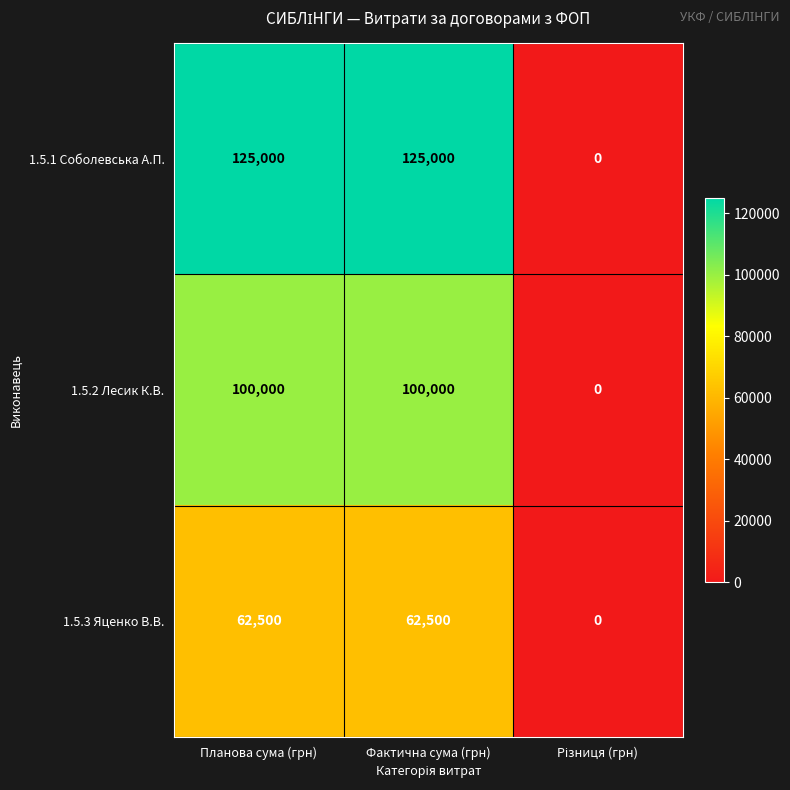

What is the total value across all series at Фактична сума (грн)?

287500